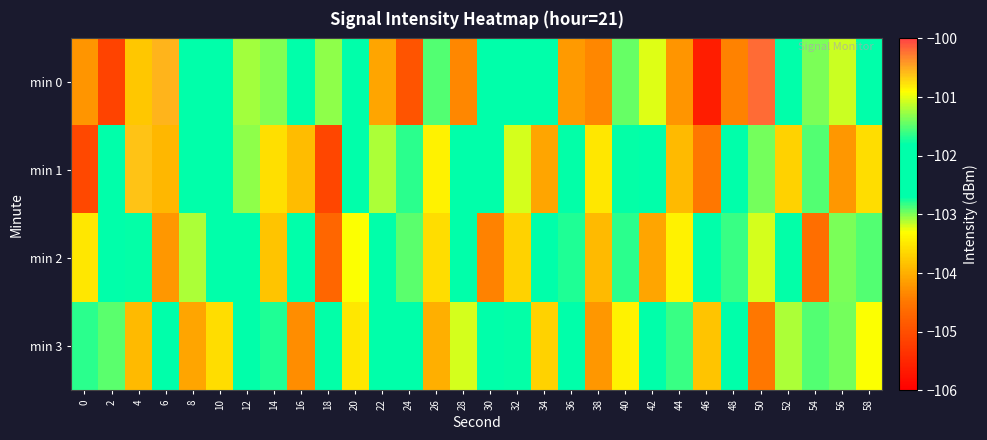

Reading left to right, list all the values displayed in this chart.

min 0: 0=-104.2	2=-105.1	4=-103.8	6=-100.6	8=-102.2	10=-101.9	12=-103.1	14=-101.3	16=-102.6	18=-103.0	20=-102.5	22=-104.1	24=-104.9	26=-102.9	28=-104.3	30=-102.0	32=-102.4	34=-102.2	36=-104.2	38=-104.3	40=-102.9	42=-103.2	44=-104.2	46=-105.6	48=-104.4	50=-100.2	52=-102.1	54=-101.4	56=-103.2	58=-102.7
min 1: 0=-105.1	2=-102.2	4=-100.6	6=-103.9	8=-102.0	10=-102.1	12=-103.0	14=-103.6	16=-103.9	18=-105.1	20=-102.5	22=-103.1	24=-102.8	26=-103.4	28=-101.9	30=-102.6	32=-103.2	34=-104.1	36=-102.7	38=-103.5	40=-101.8	42=-102.3	44=-103.9	46=-104.5	48=-102.1	50=-101.4	52=-103.7	54=-102.9	56=-104.2	58=-103.6
min 2: 0=-103.5	2=-102.3	4=-101.8	6=-104.2	8=-103.1	10=-102.6	12=-101.9	14=-103.8	16=-102.4	18=-104.7	20=-103.3	22=-102.0	24=-101.5	26=-103.6	28=-102.2	30=-104.4	32=-103.7	34=-102.5	36=-101.7	38=-103.9	40=-102.8	42=-104.1	44=-103.4	46=-102.1	48=-101.6	50=-103.2	52=-102.7	54=-104.6	56=-103.0	58=-102.9
min 3: 0=-102.8	2=-101.5	4=-103.9	6=-102.4	8=-104.1	10=-103.6	12=-102.0	14=-101.7	16=-104.3	18=-102.7	20=-103.5	22=-101.9	24=-102.6	26=-104.0	28=-103.2	30=-102.1	32=-101.8	34=-103.7	36=-102.3	38=-104.2	40=-103.4	42=-102.5	44=-101.6	46=-103.8	48=-102.2	50=-104.5	52=-103.1	54=-102.9	56=-101.4	58=-103.3